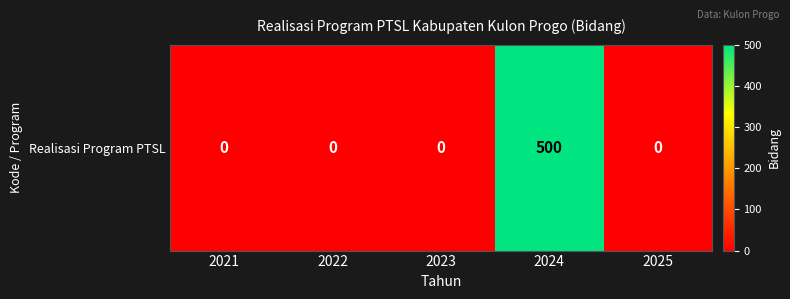

Rank the categories by value from highest to lowest.

2024, 2021, 2022, 2023, 2025